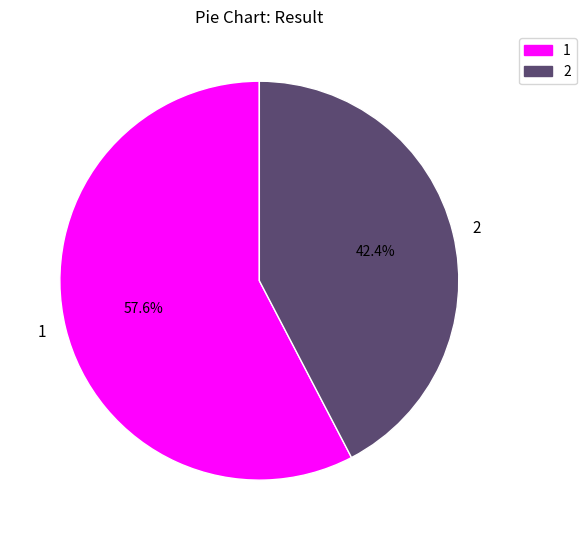

Count the number of slices in the pie.

2